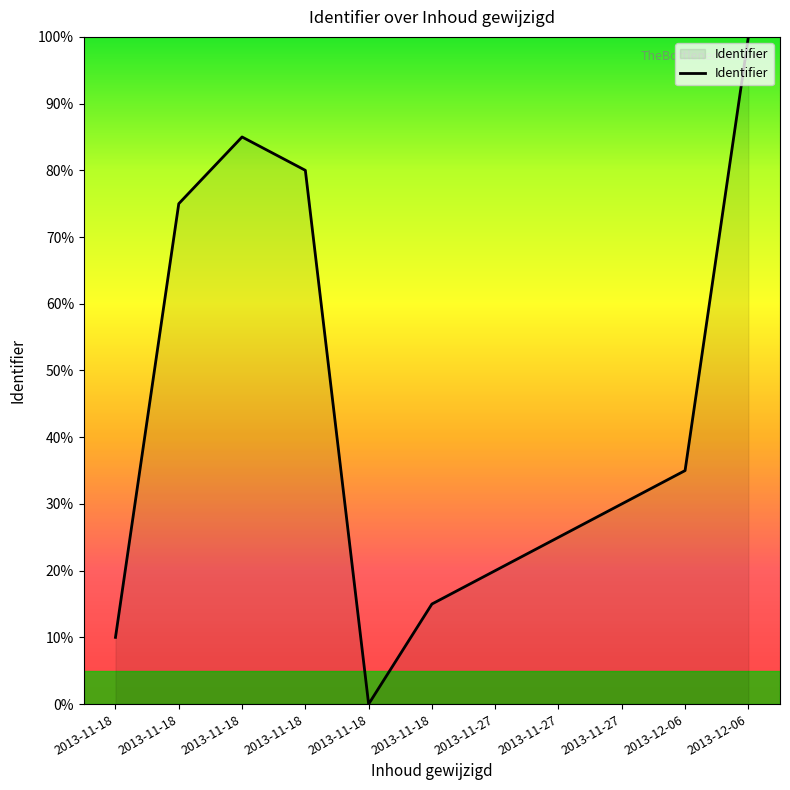

Does the chart have visible grid lines?

No